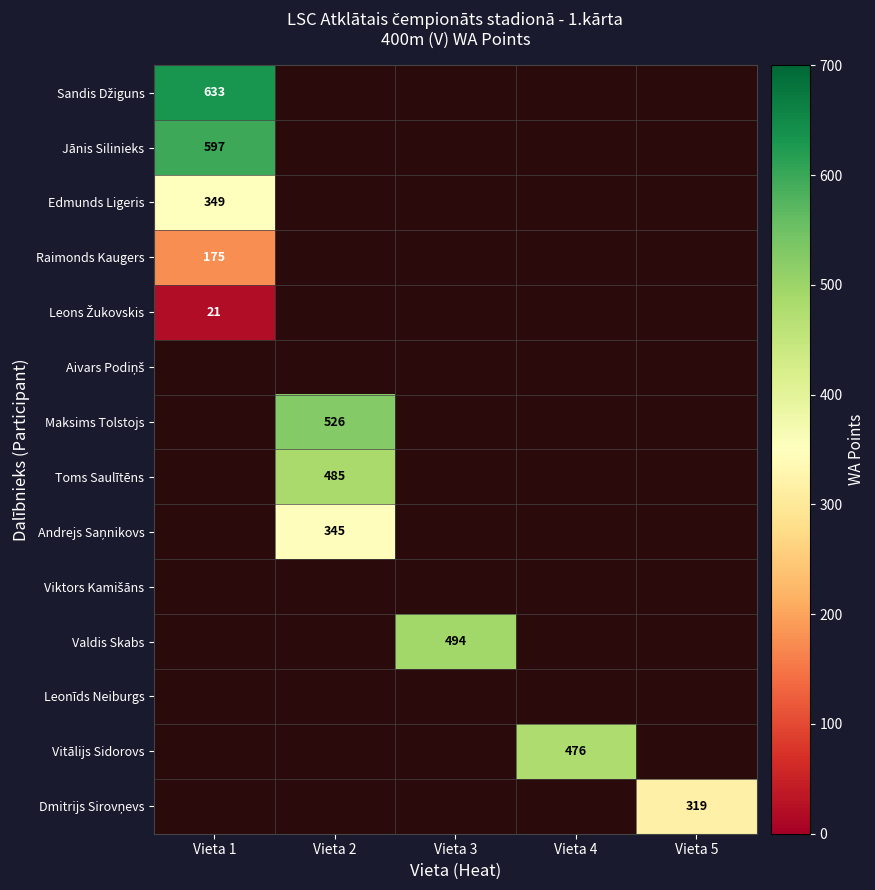

Is it true that Maksims Tolstojs equals 526 at Vieta 2?

True